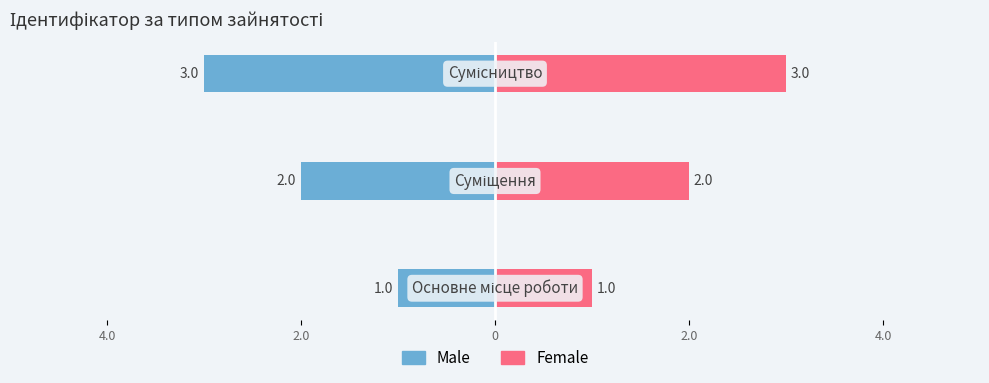

The value of Male at 2.0 is -1. True or false?

False